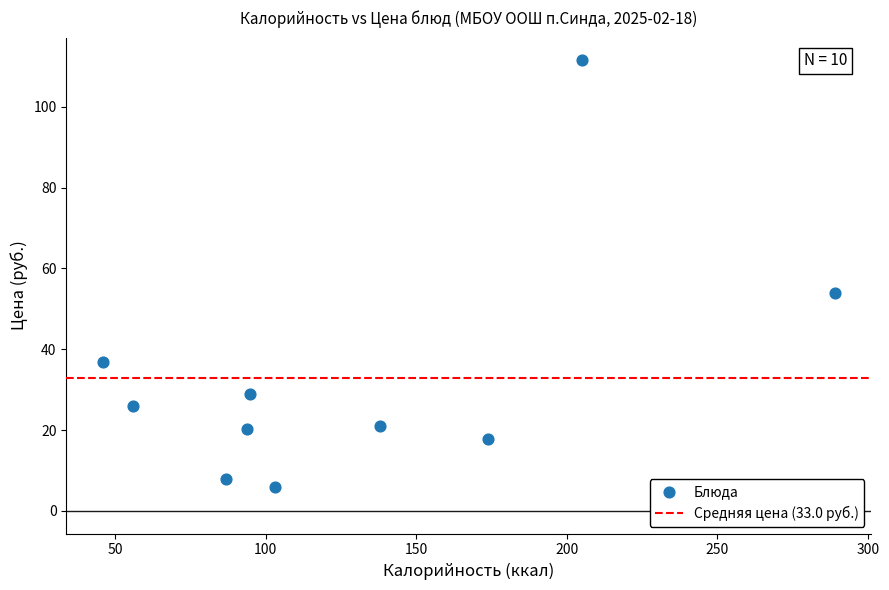

What Y value in the scatter plot is closest to 58?

53.9